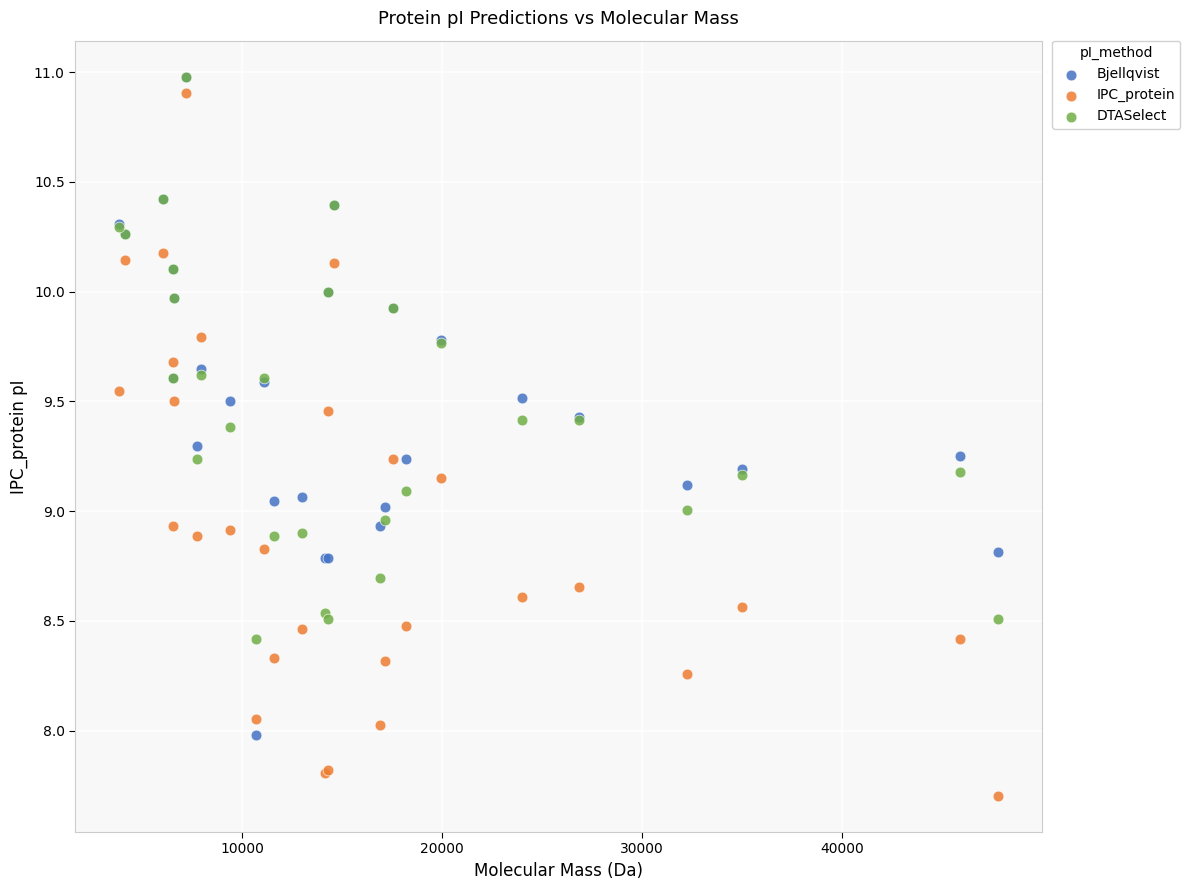

What are all the series names shown in the legend?

Bjellqvist, IPC_protein, DTASelect